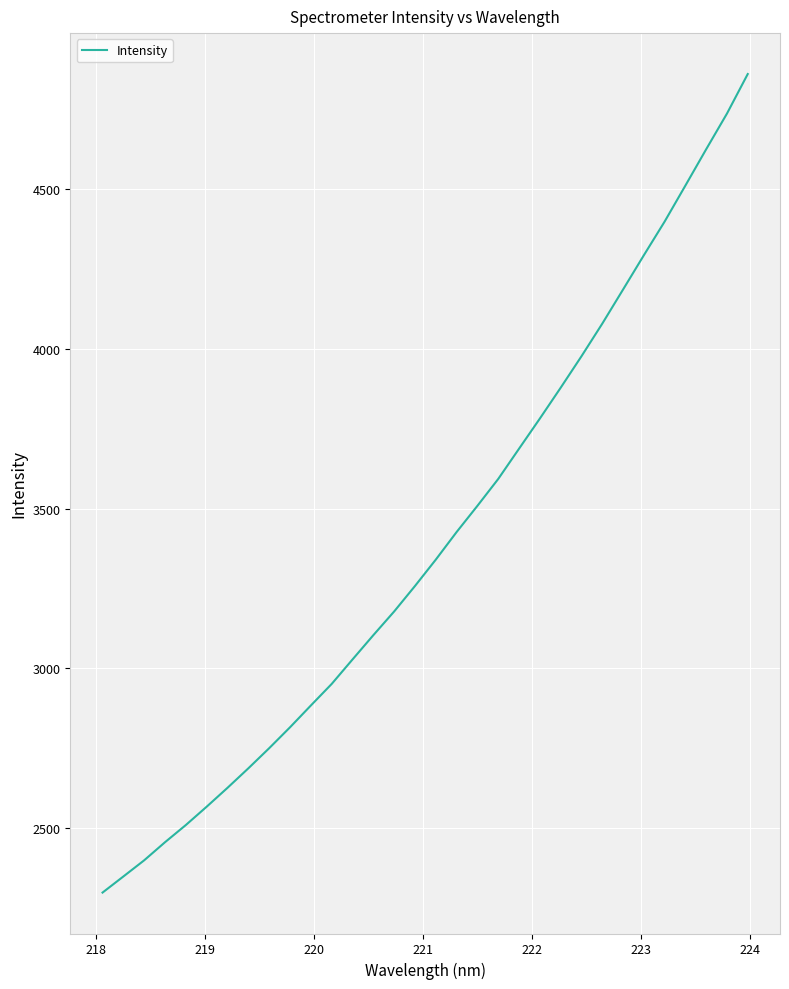

What is the minimum value shown in the chart?

2298.2